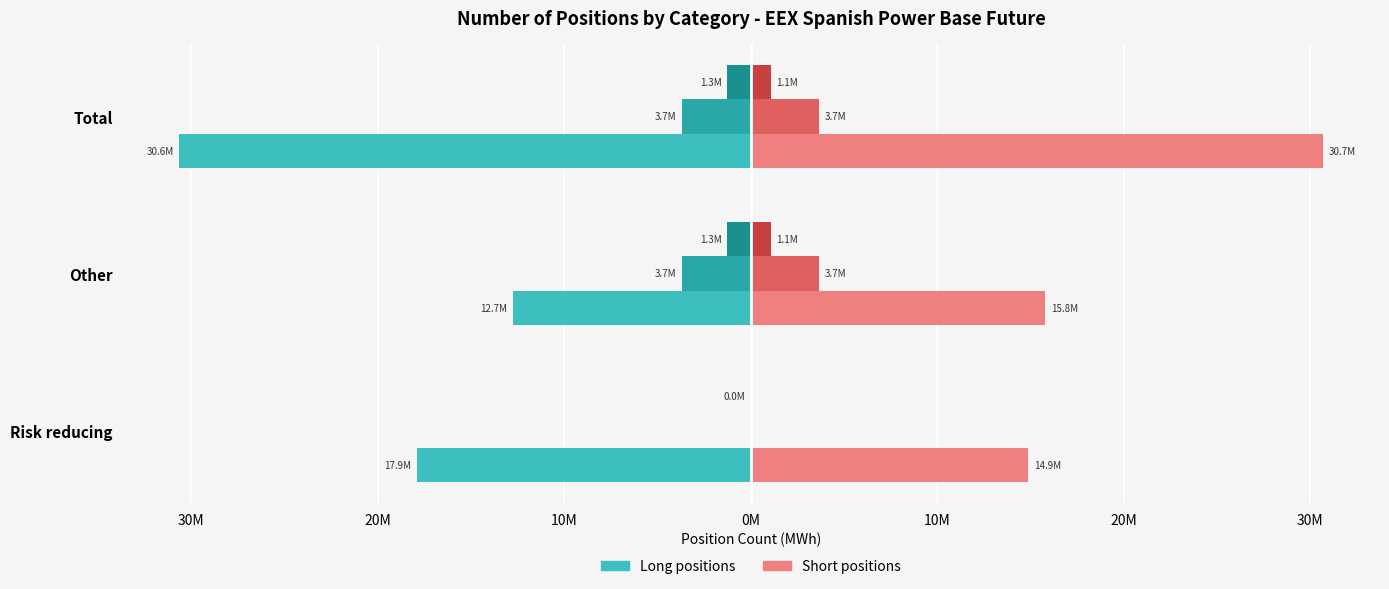

How many groups of bars are there?

3